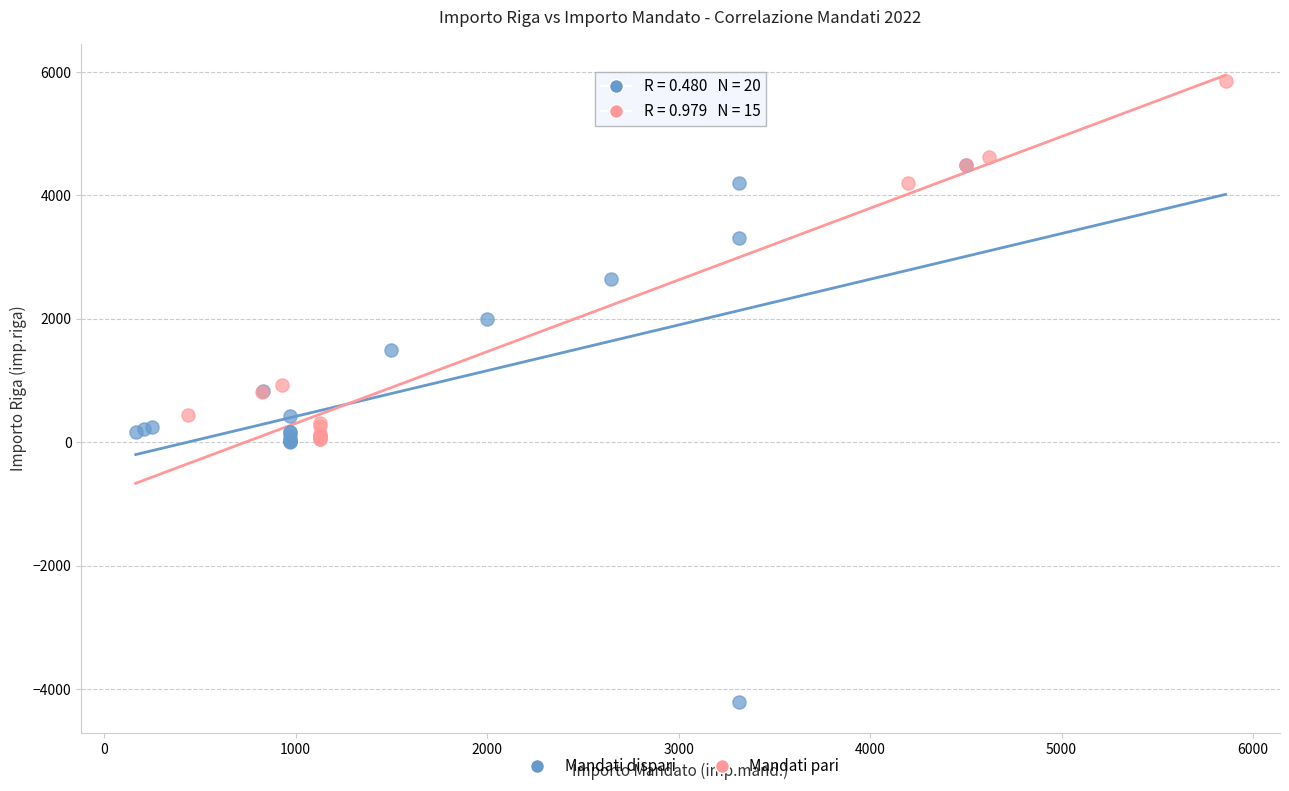

Which series reaches the maximum Y coordinate?

Mandati pari